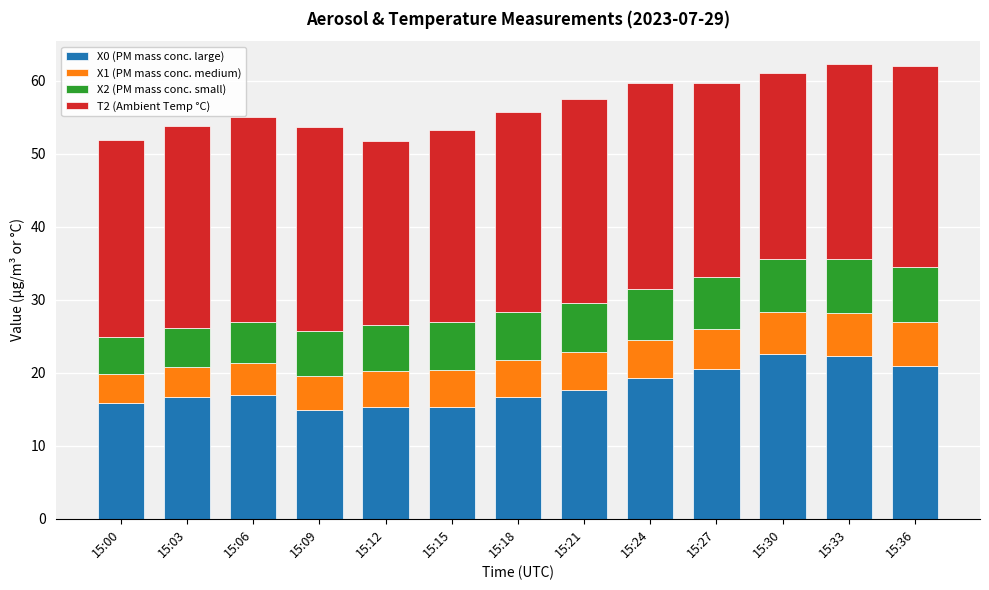

What is the sum of all X0 (PM mass conc. large) values?

235.1